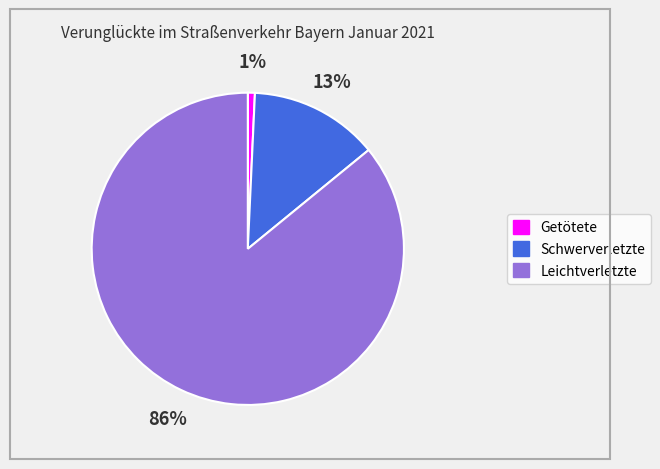

Between Getötete and Schwerverletzte, which is larger?

Schwerverletzte